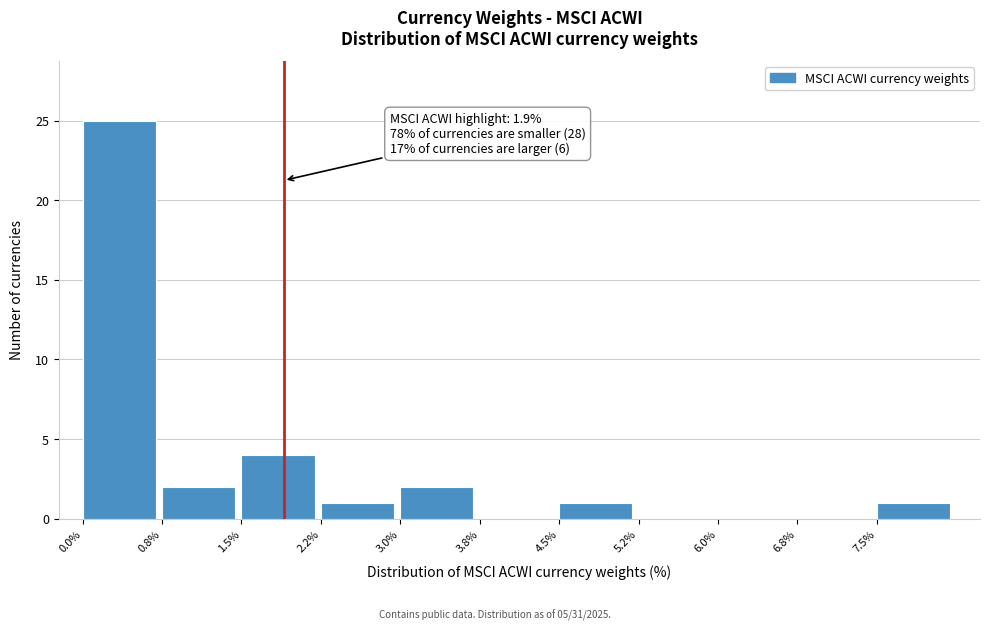

Which range on the x-axis has the tallest bar?

0.00 to 0.75